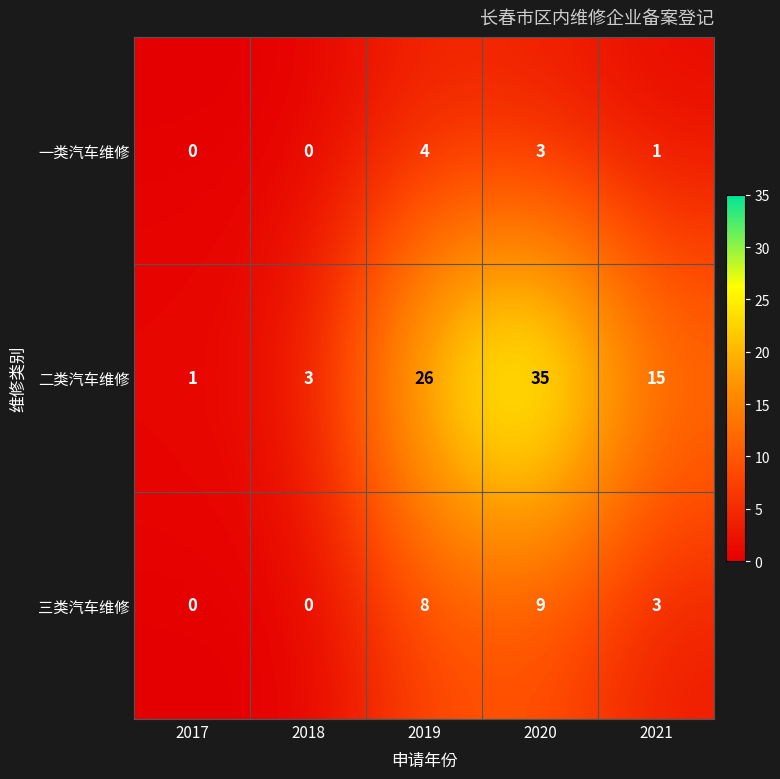

Which series has the largest total across all categories?

二类汽车维修